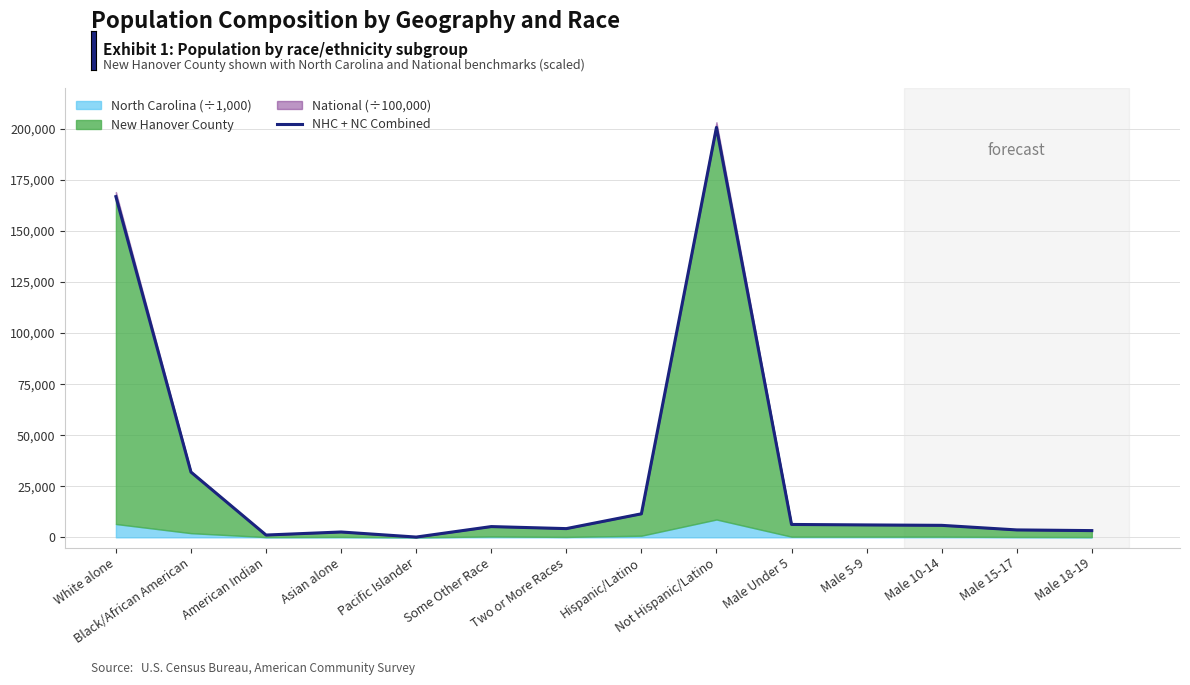

Is it true that the value at Male 10-14 is 5872.8?

True